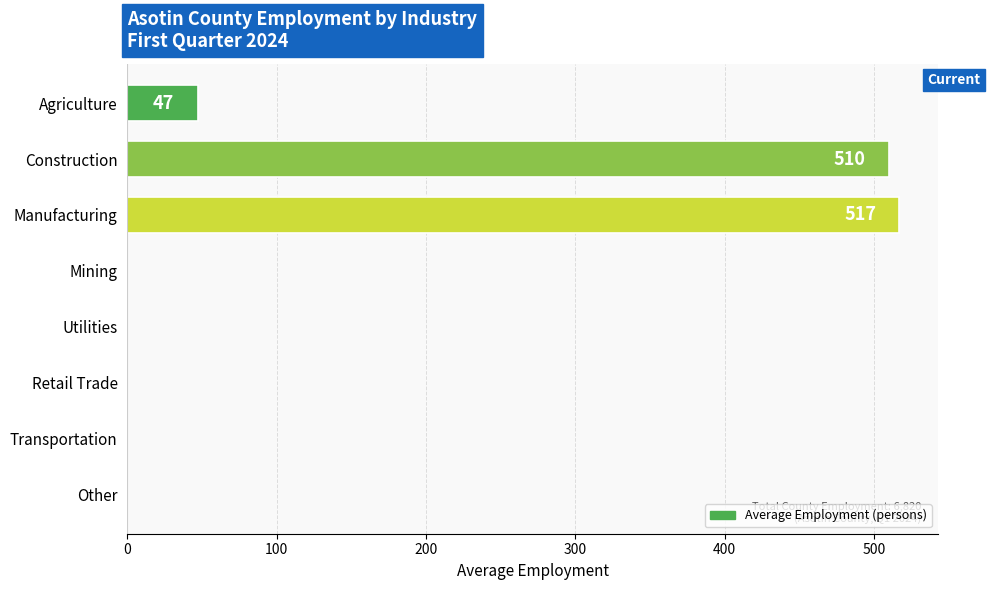

Are the bars horizontal?

Yes